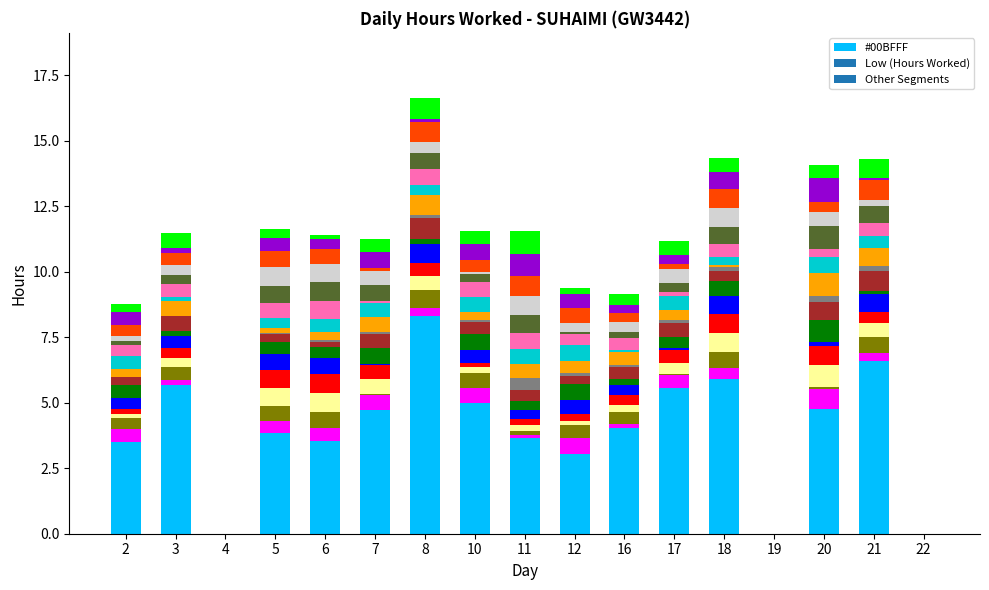

How many distinct data groups are displayed?

1